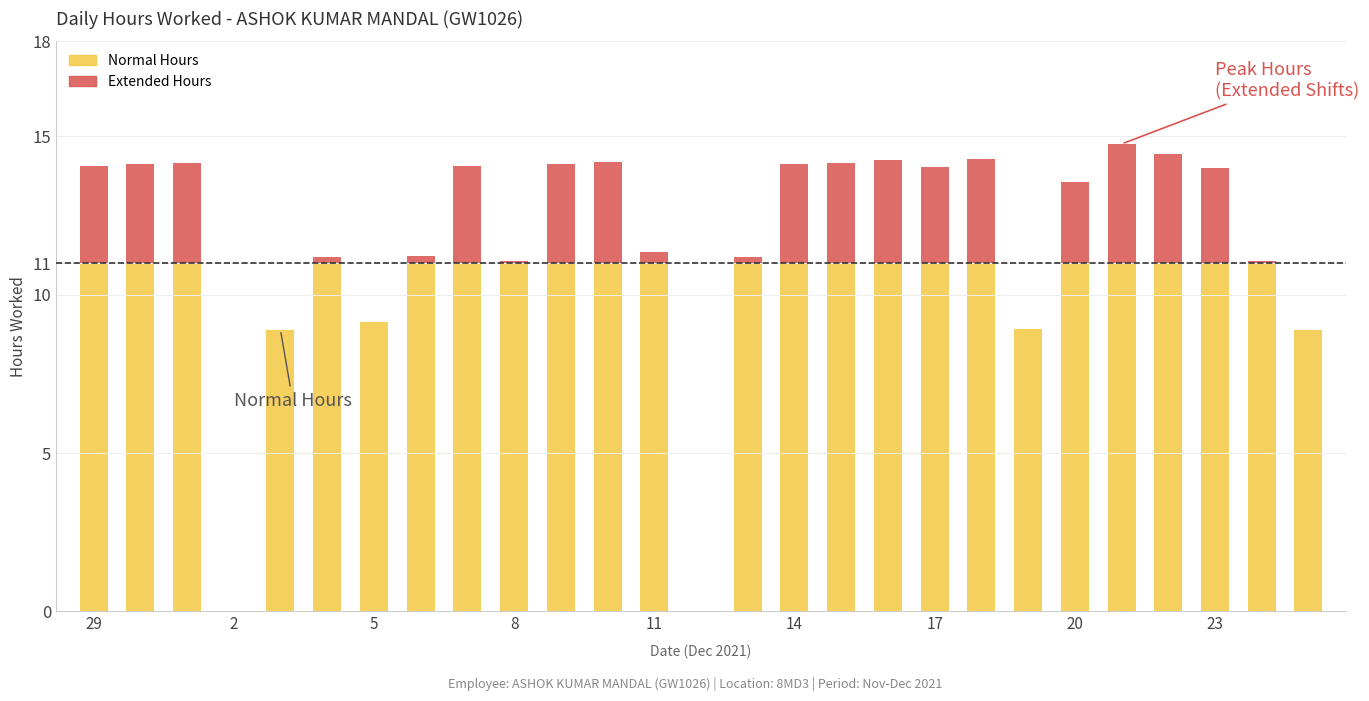

What is the highest value of the Normal Hours series?

11.0